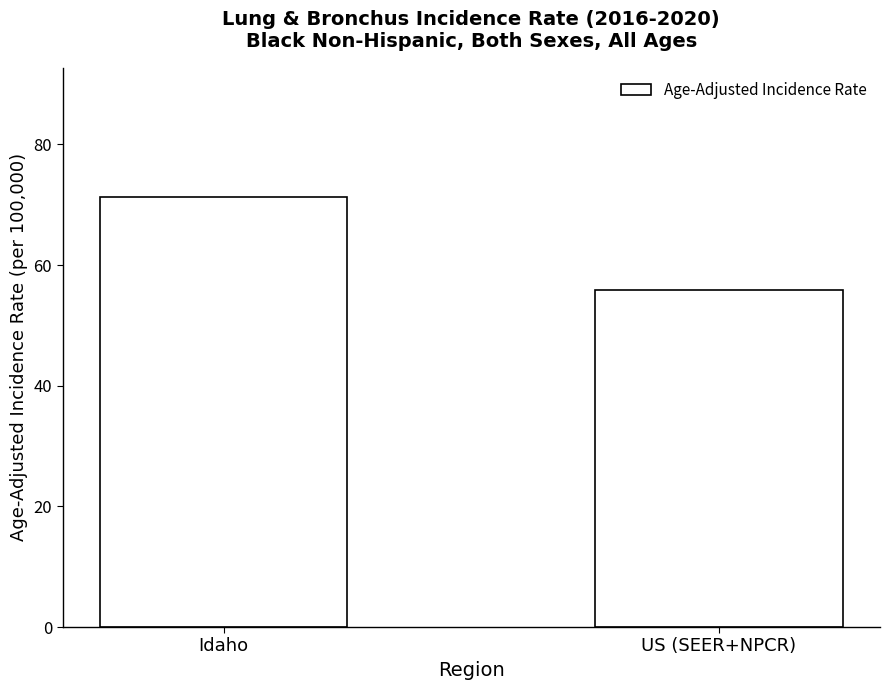

How many data points are less than 71?

1